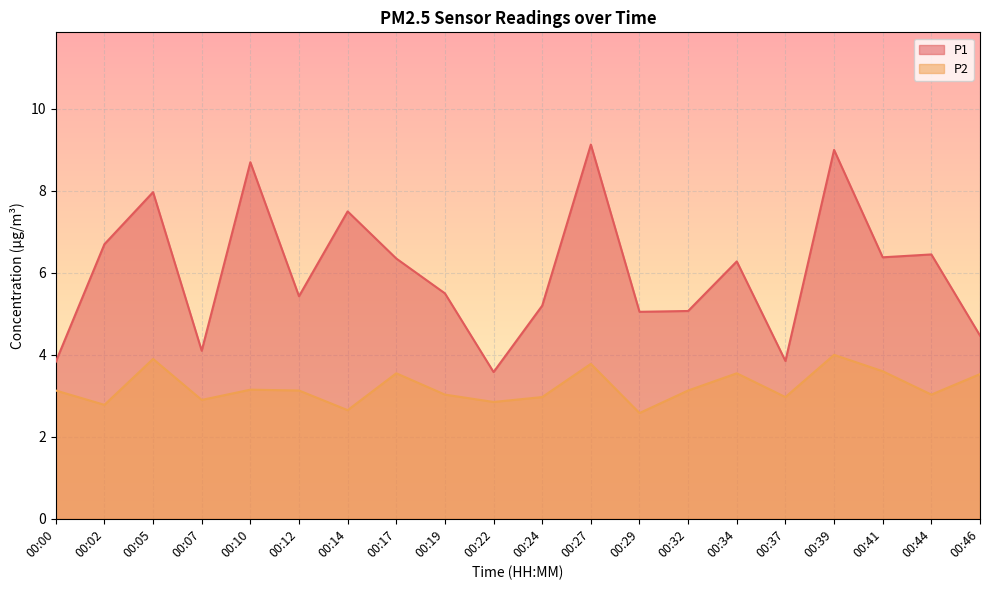

Rank the series by their average value, from highest to lowest.

P1, P2